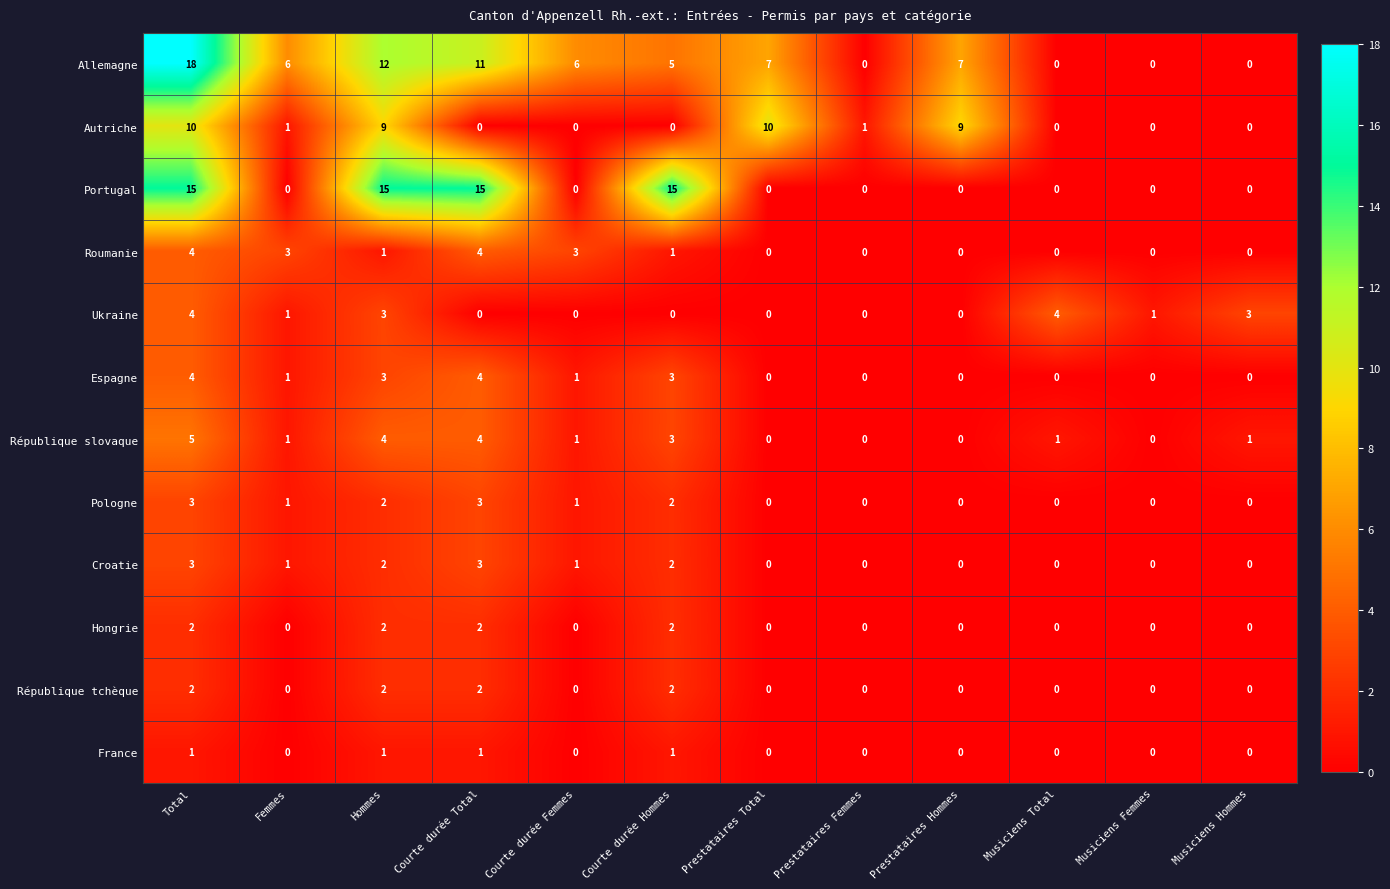

How many France values are between 0 and 1?

12